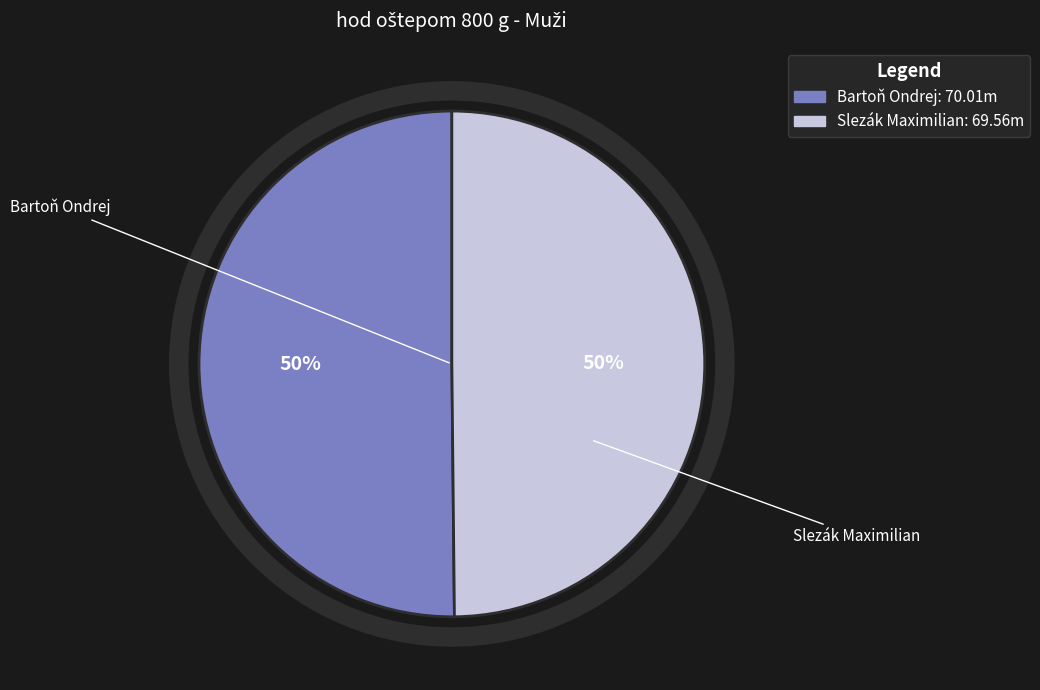

To the nearest percent, what is the combined percentage of Slezák Maximilian and Bartoň Ondrej?

100%